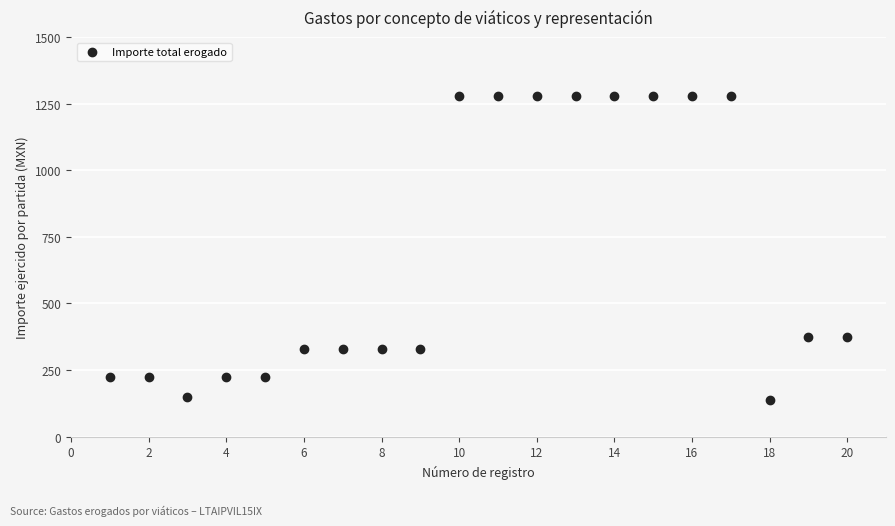

What is the range of Y values (max minus min)?

1142